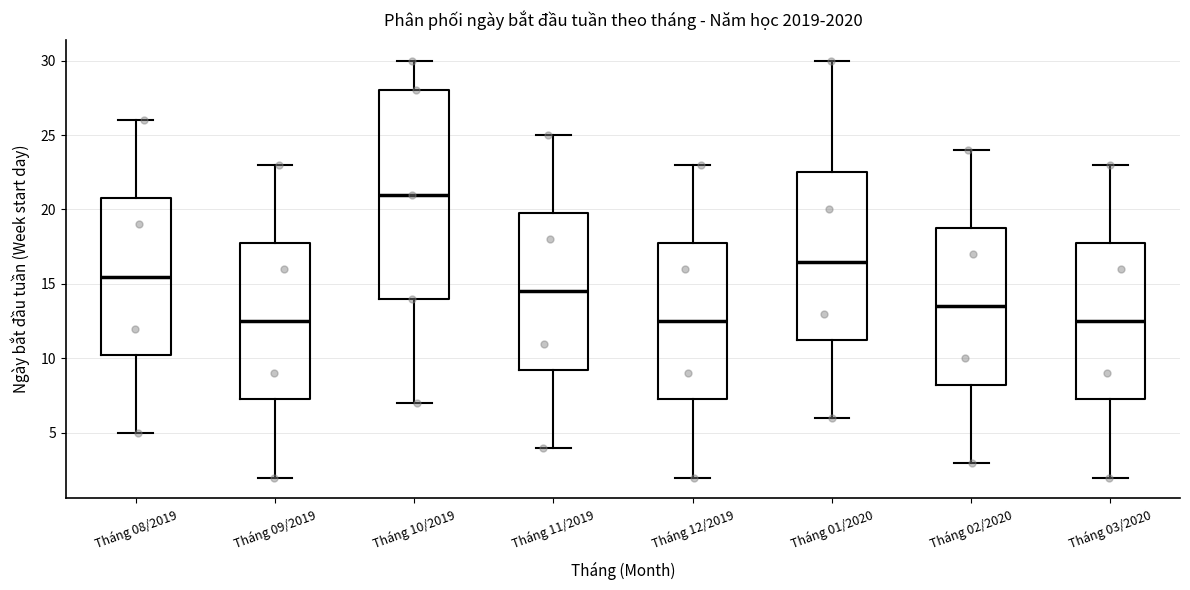

Comparing the boxes themselves (not the whiskers), which one is the tallest?

Tháng 10/2019